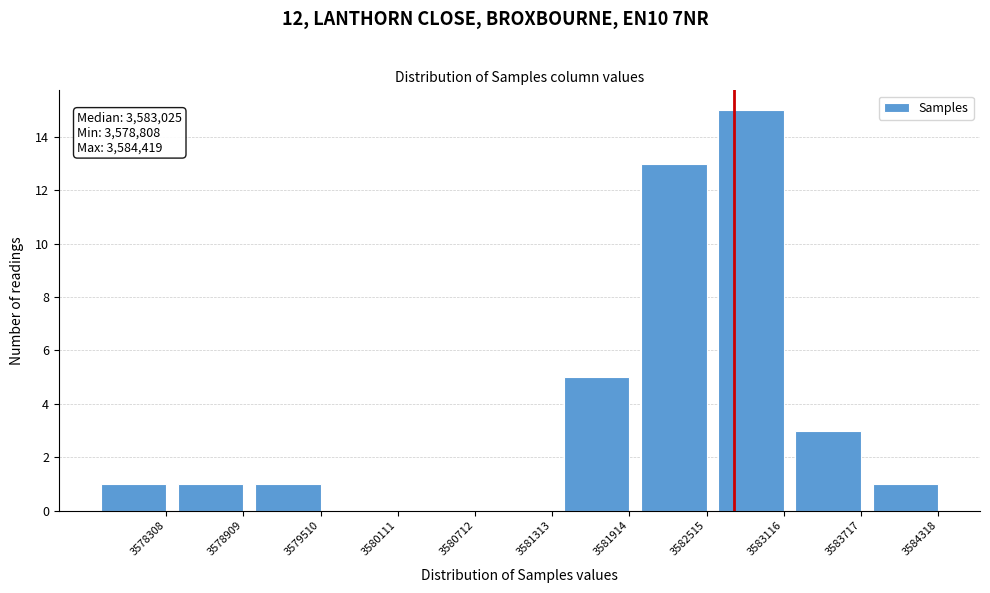

Reading right to left, extract all data points from this chart.

3584318=1	3583717=3	3583116=15	3582515=13	3581914=5	3581313=0	3580712=0	3580111=0	3579510=1	3578909=1	3578308=1